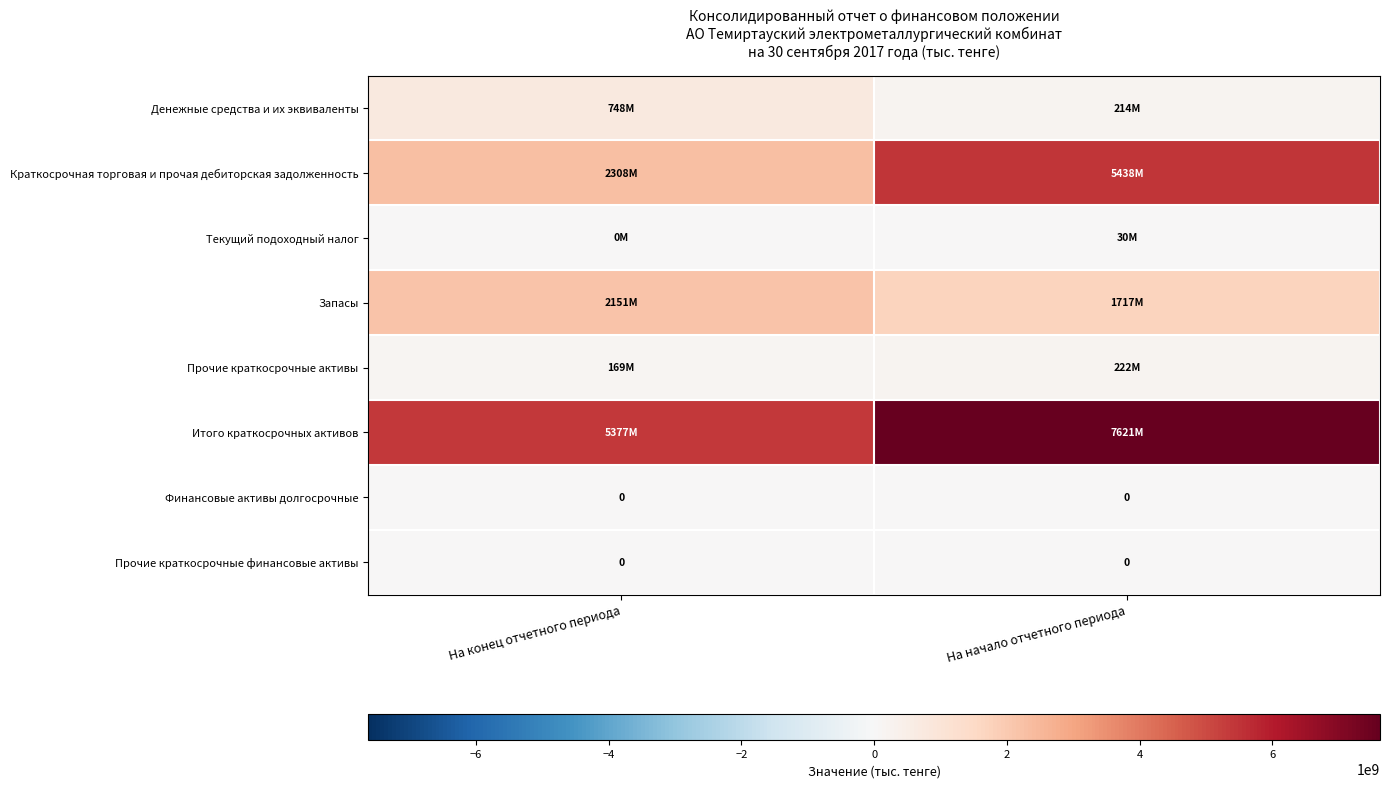

The Прочие краткосрочные финансовые активы series shows 0 at На конец отчетного периода. True or false?

True